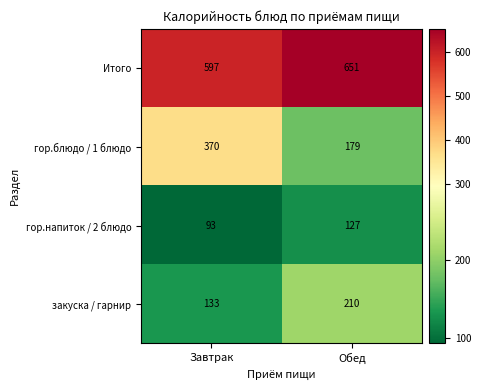

Which series has the largest total across all categories?

Итого